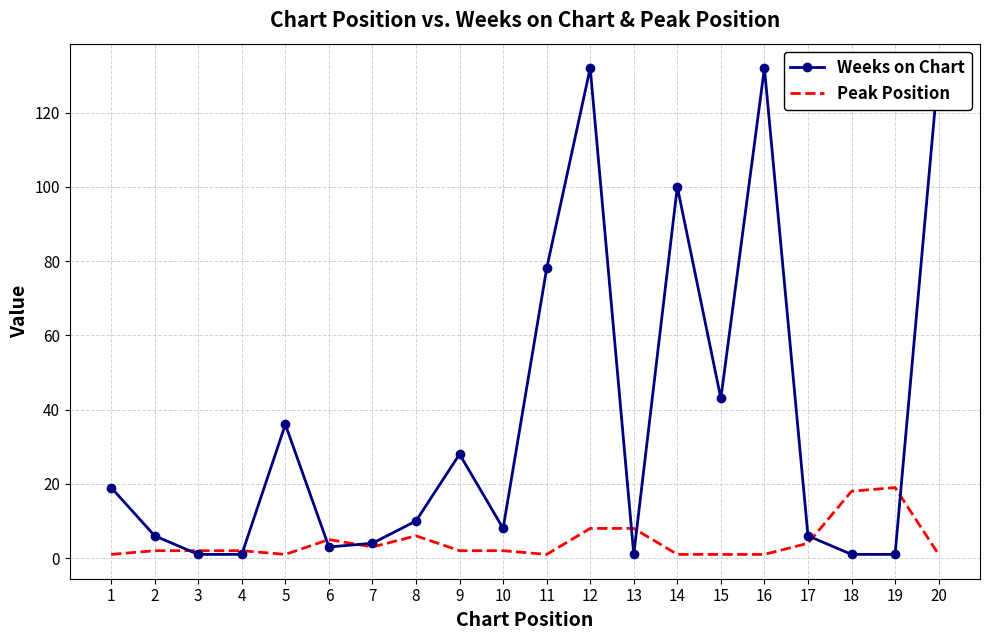

The Peak Position series shows 2 at 20. True or false?

False